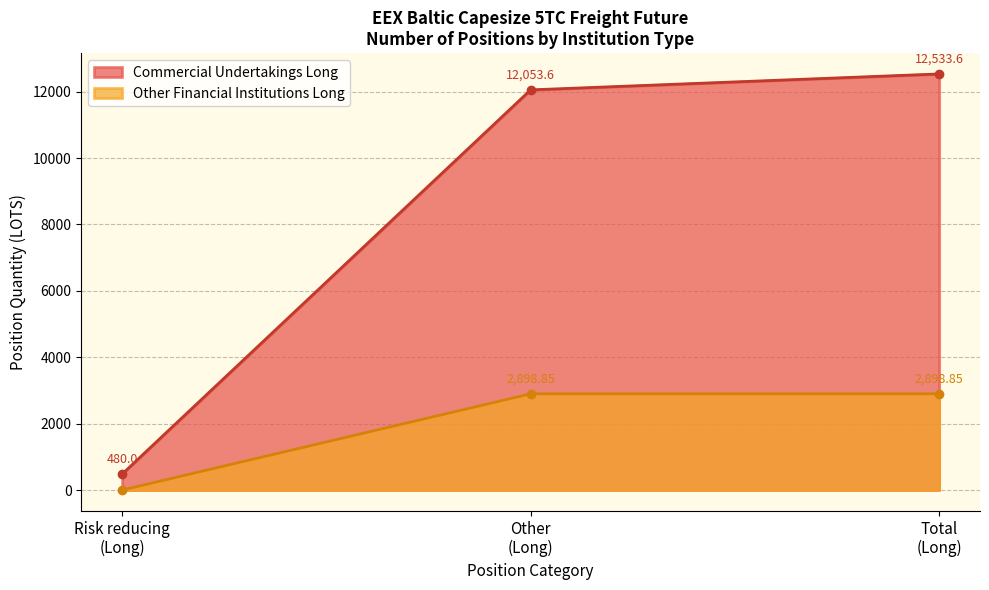

How many positive values does the Other Financial Institutions Long series have?

2